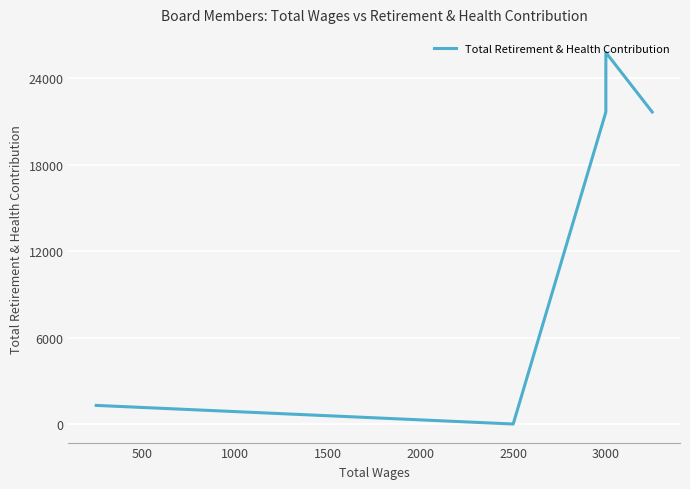

How many points are lower than both their immediate neighbors (excluding endpoints)?

1